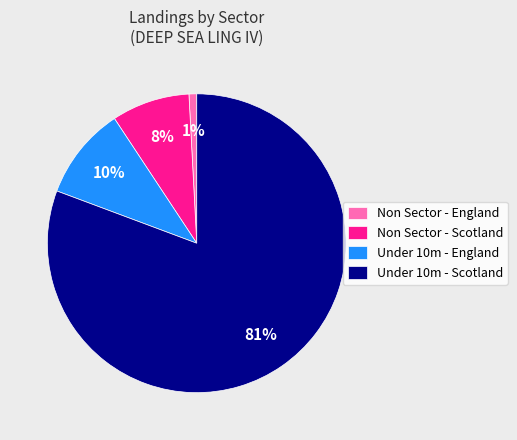

How many segments does this pie chart have?

4